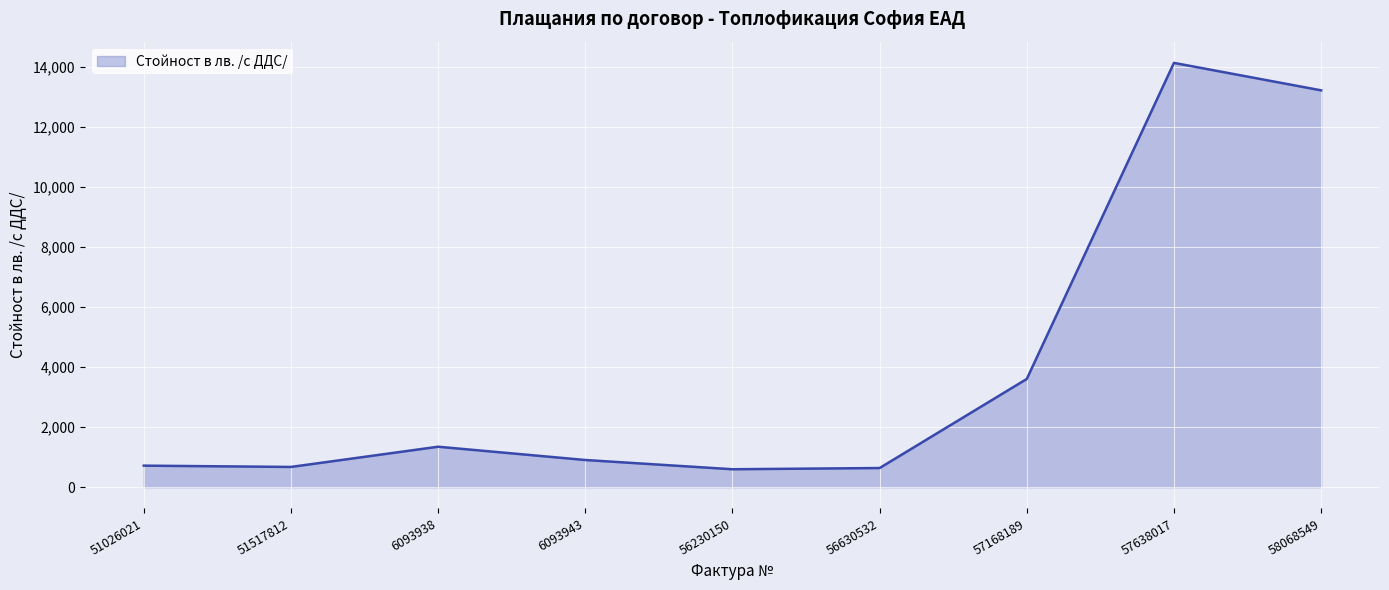

Approximately how many times larger is the value at 51517812 compared to 51026021?

0.9